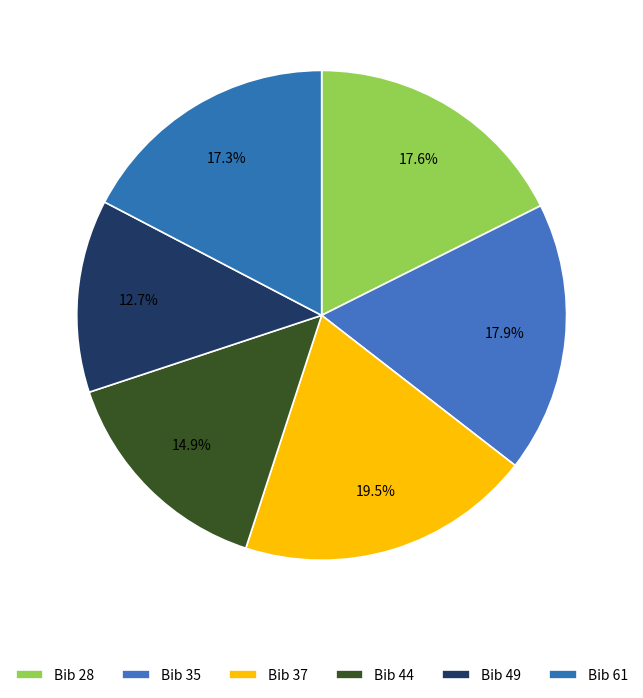

What is the smallest slice in the pie chart?

49